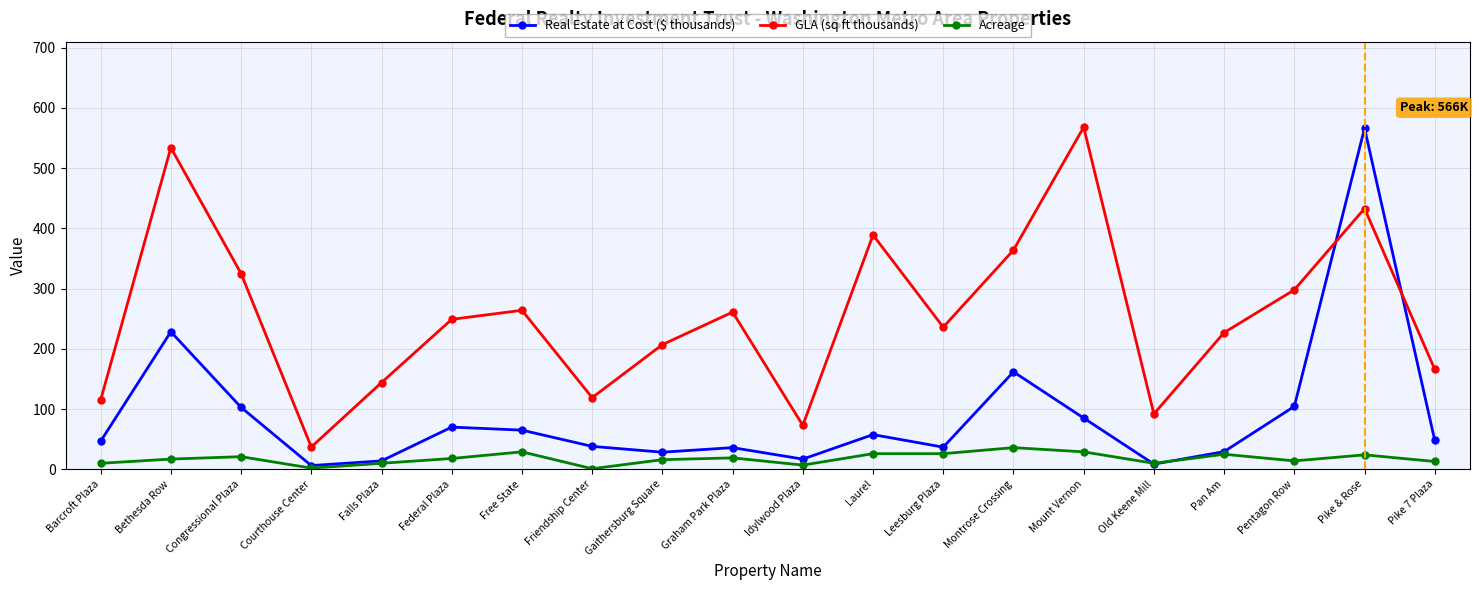

What is the maximum value shown in the chart?

568.0